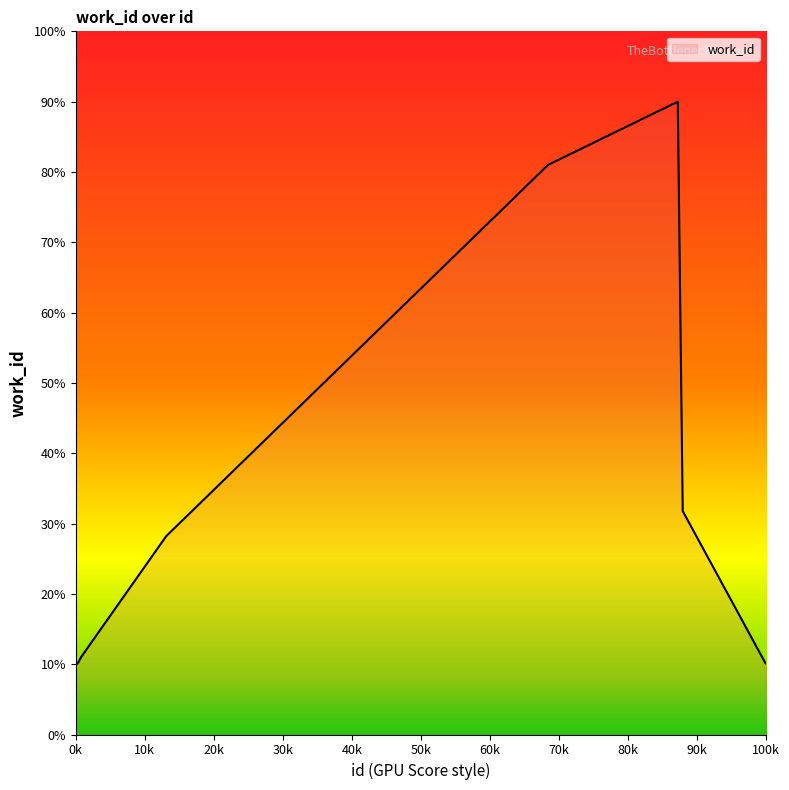

What is the difference between the maximum and minimum values?

80.0